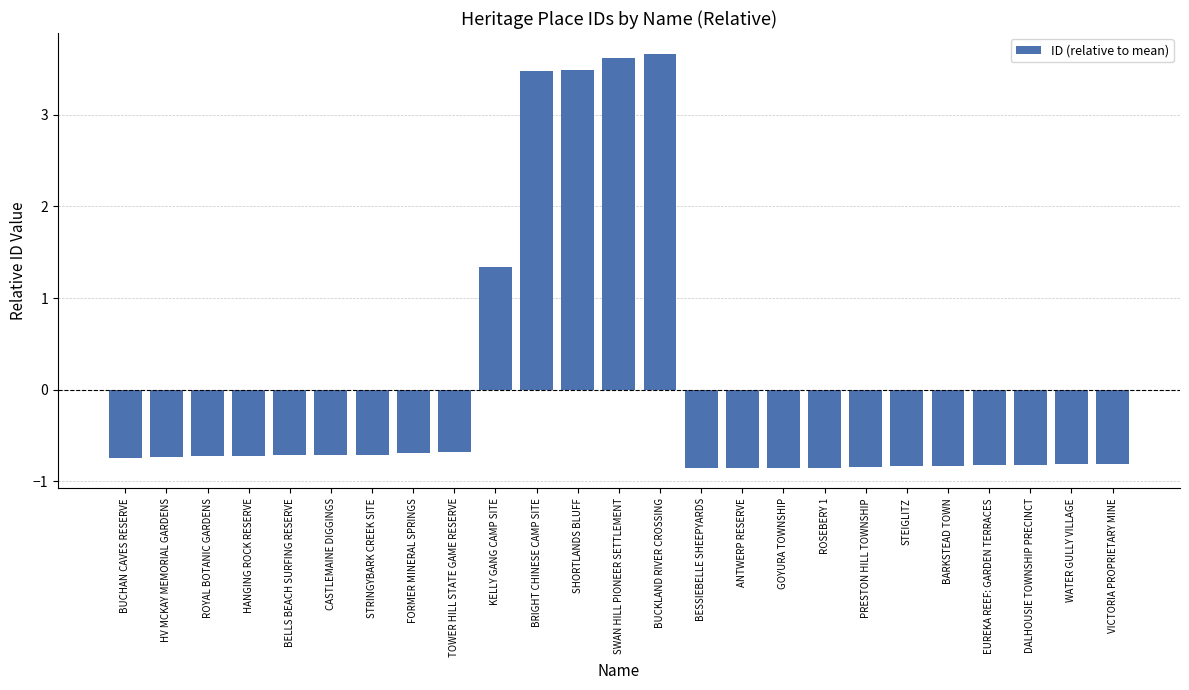

Are the bars horizontal?

No